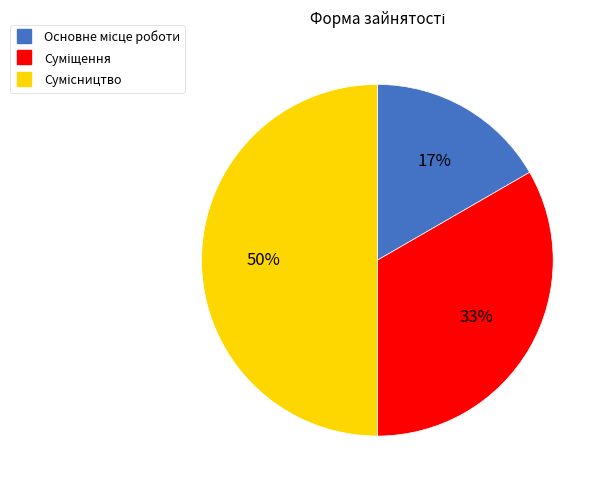

To the nearest percent, what is the average slice percentage?

33%